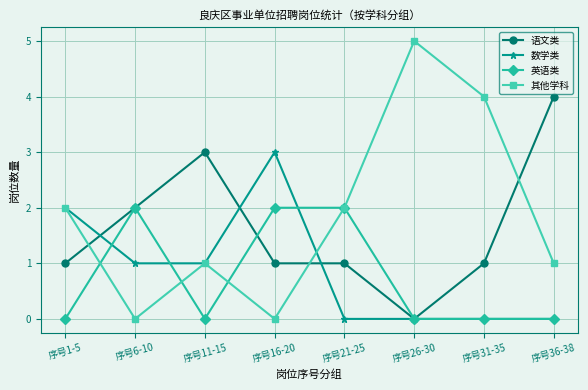

What is the difference between the second highest and second lowest values in the 数学类 series?

2